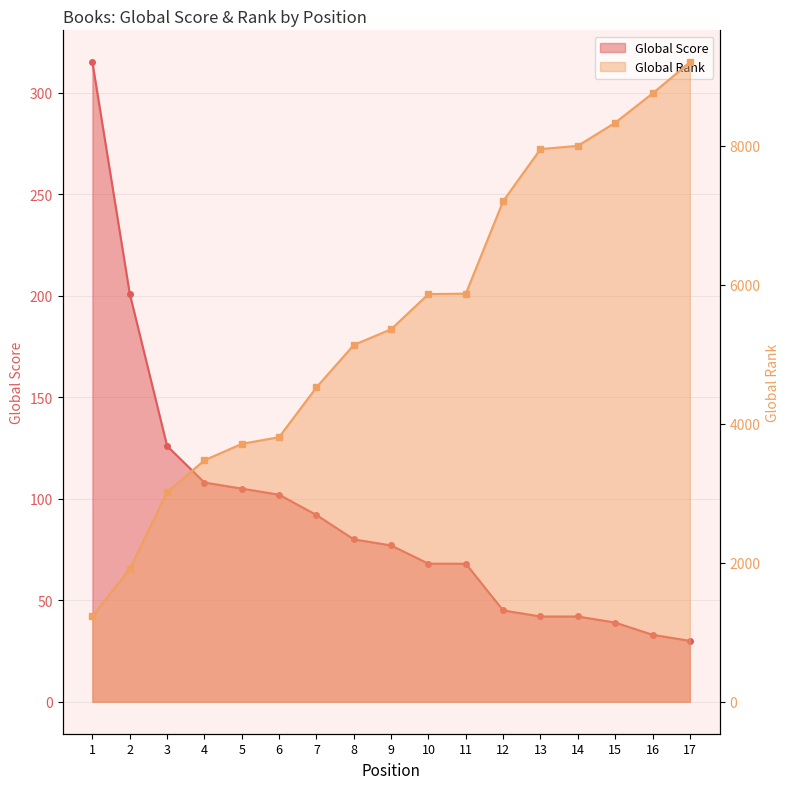

What are all the series names shown in the legend?

Global Score, Global Rank